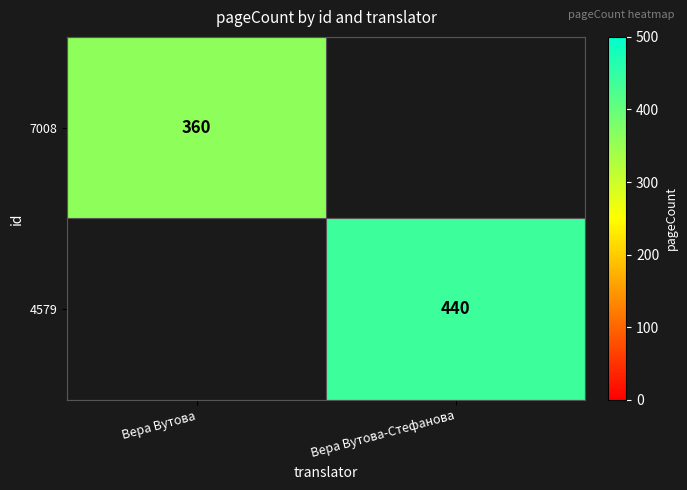

Is it true that 4579 equals 636 at Вера Вутова-Стефанова?

False